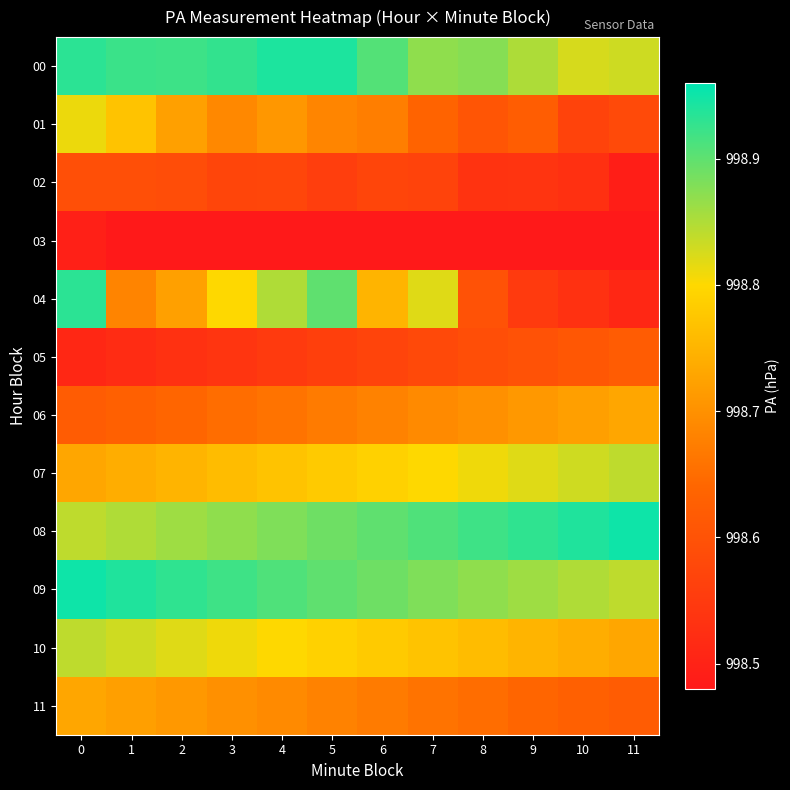

Which series has the widest spread of values?

04